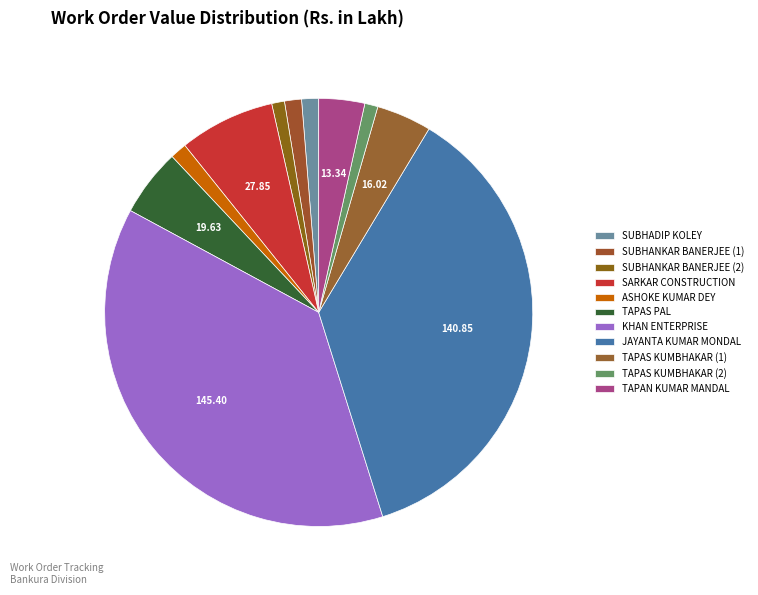

How many slices are in this pie chart?

11